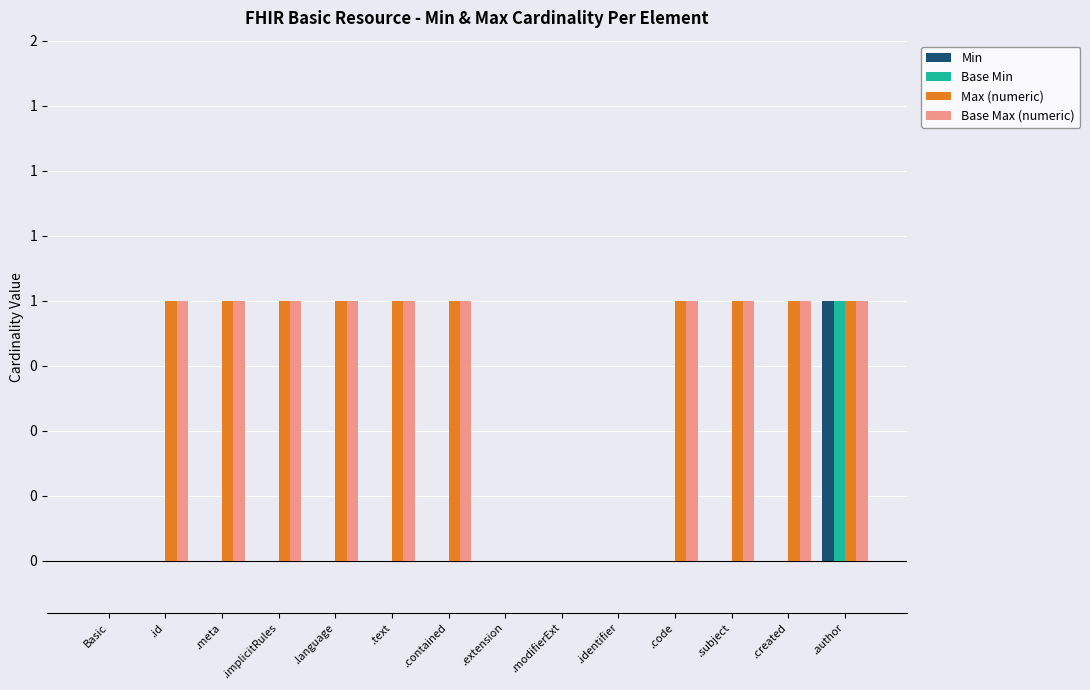

Between Basic and .code, which is larger?

Basic